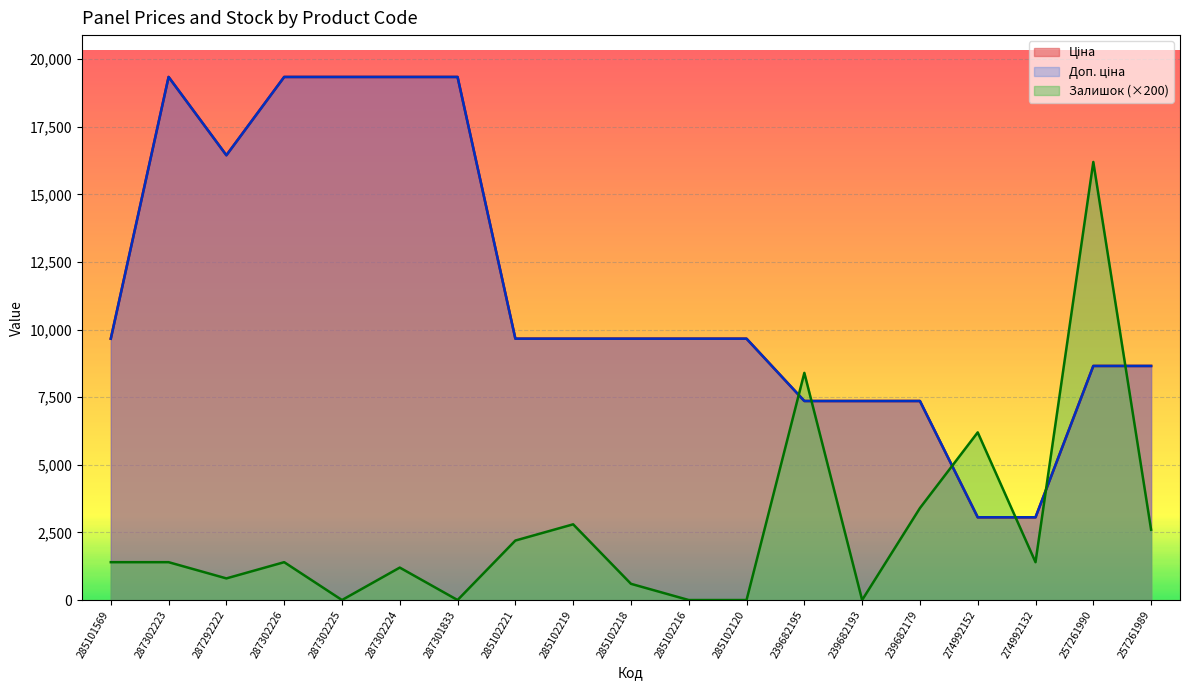

At how many categories does at least one series exceed 18015?

5